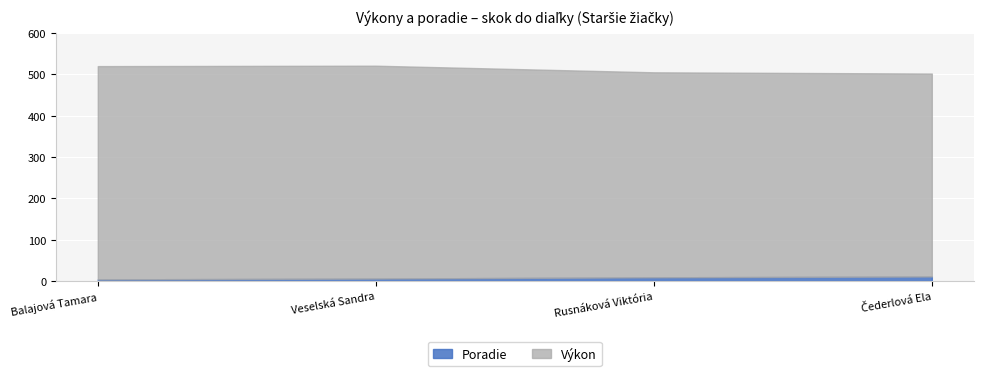

What is the average value of the Výkon series?

504